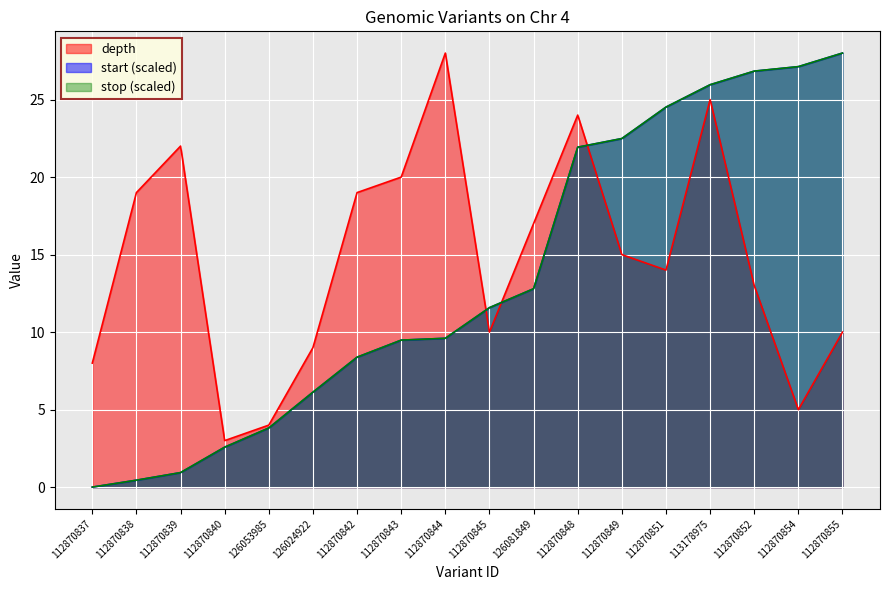

What is the label of the 1st point from the right?

112870855